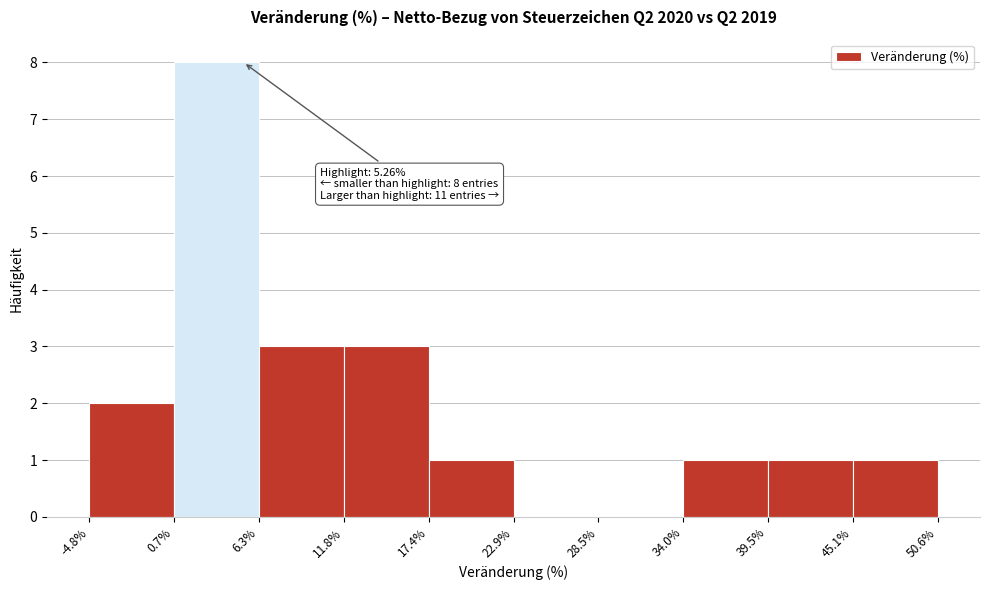

Over which range of the x-axis is the bar tallest?

0.7% to 6.3%